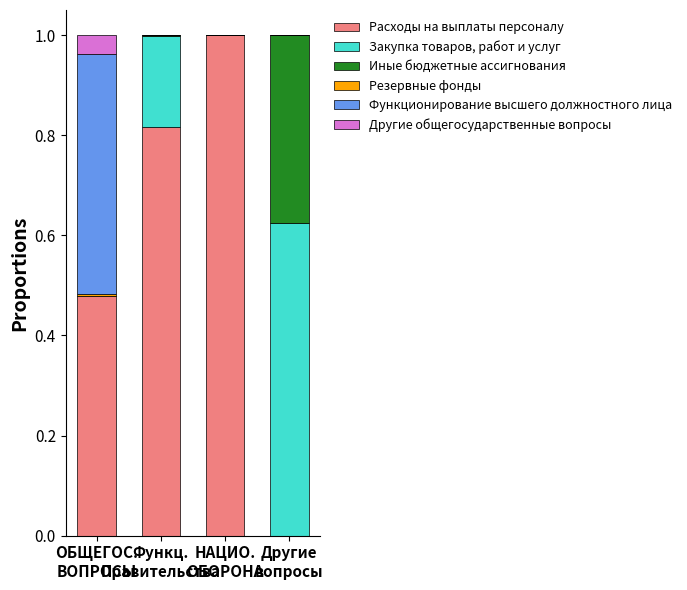

What is the maximum value for Расходы на выплаты персоналу?

1.0